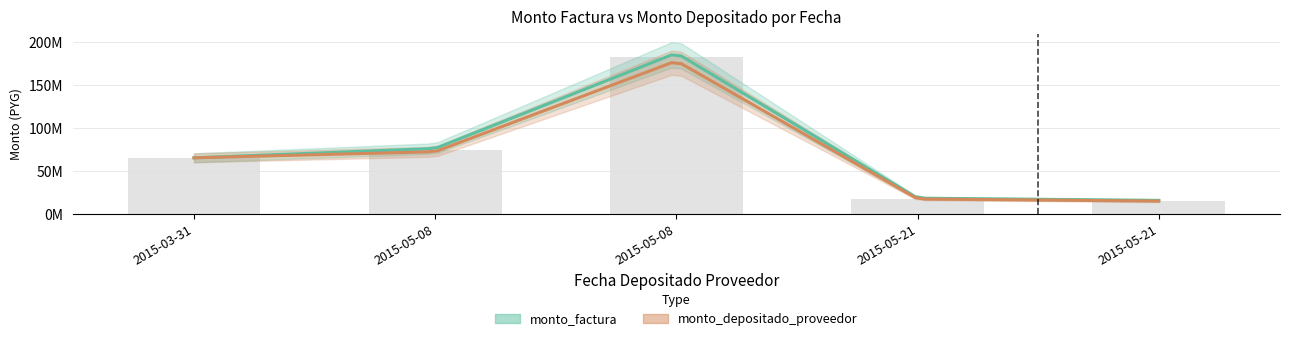

Reading left to right, extract all data points from this chart.

65440000.0	74429956.5	182953320.0	17949033.0	15432266.0